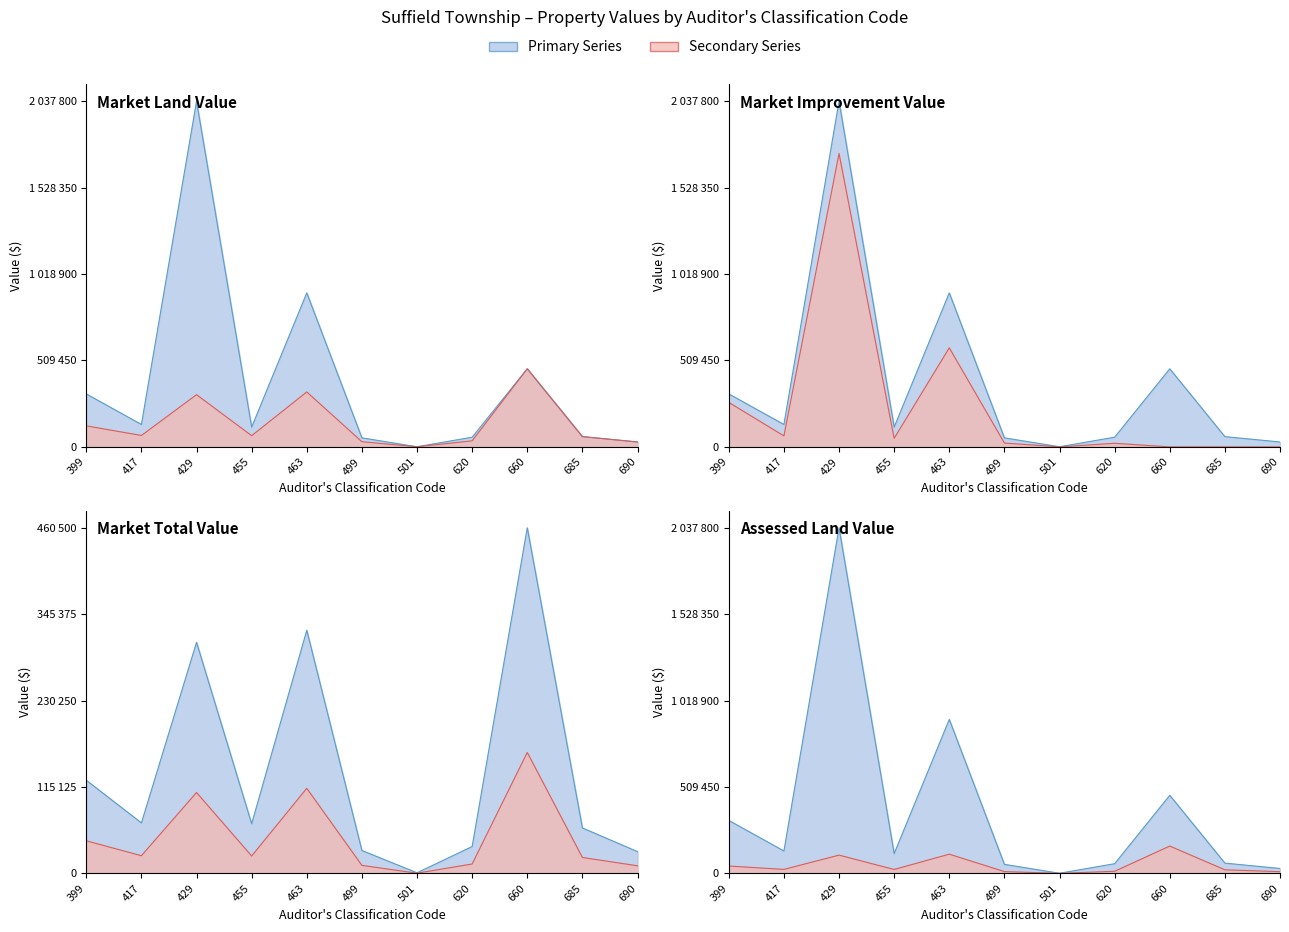

At which category does the chart reach its minimum across all series?

501